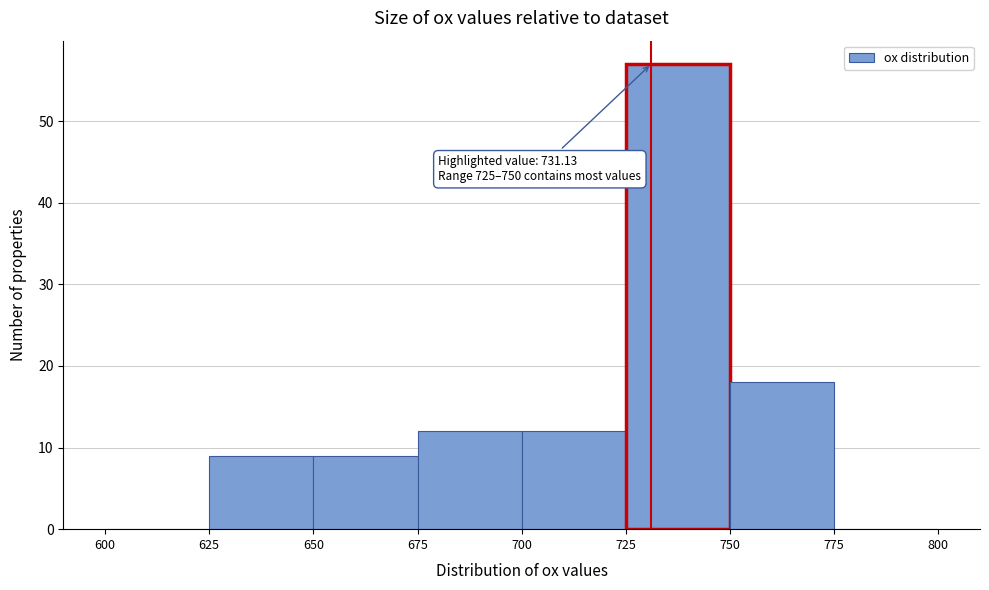

Which range on the x-axis has the tallest bar?

725 to 750